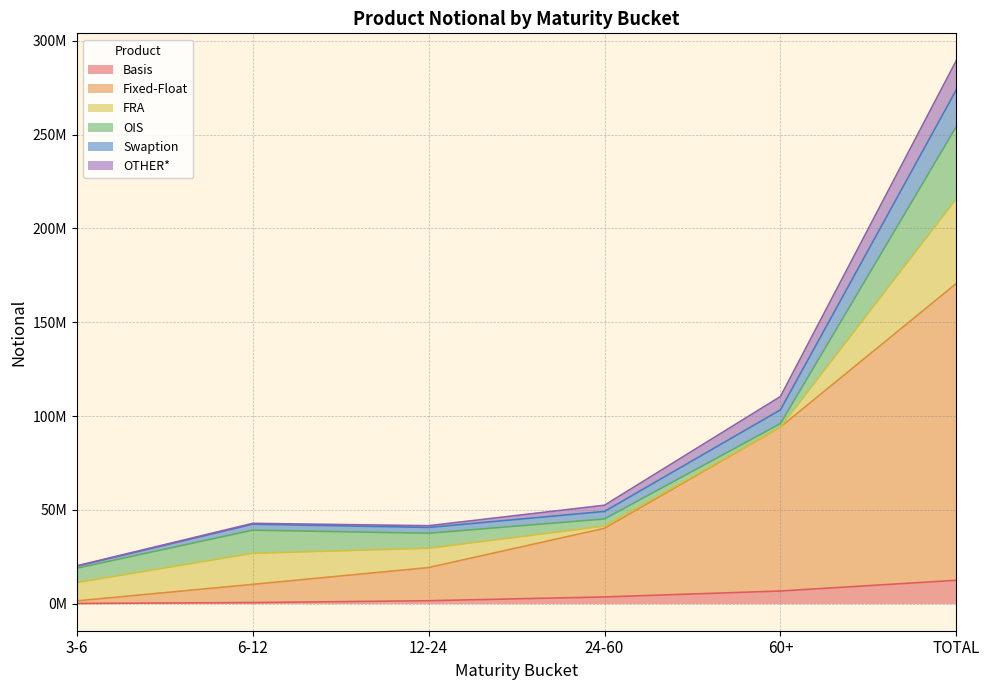

True or false: Swaption and OTHER* cross at least once.

False